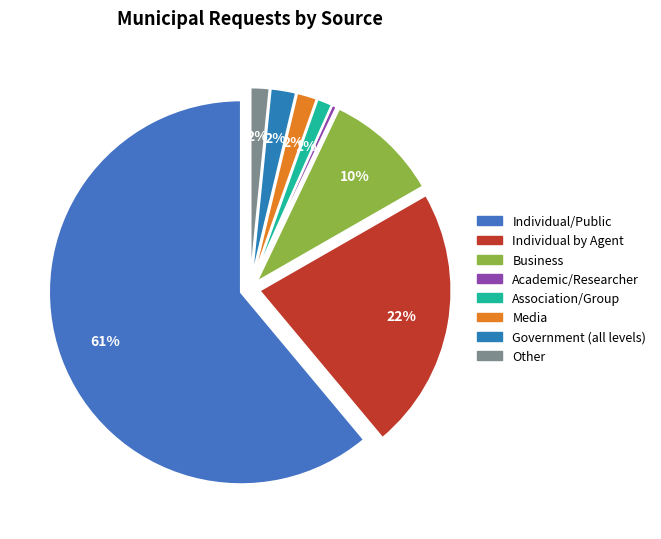

Which slice is the largest?

Individual/Public